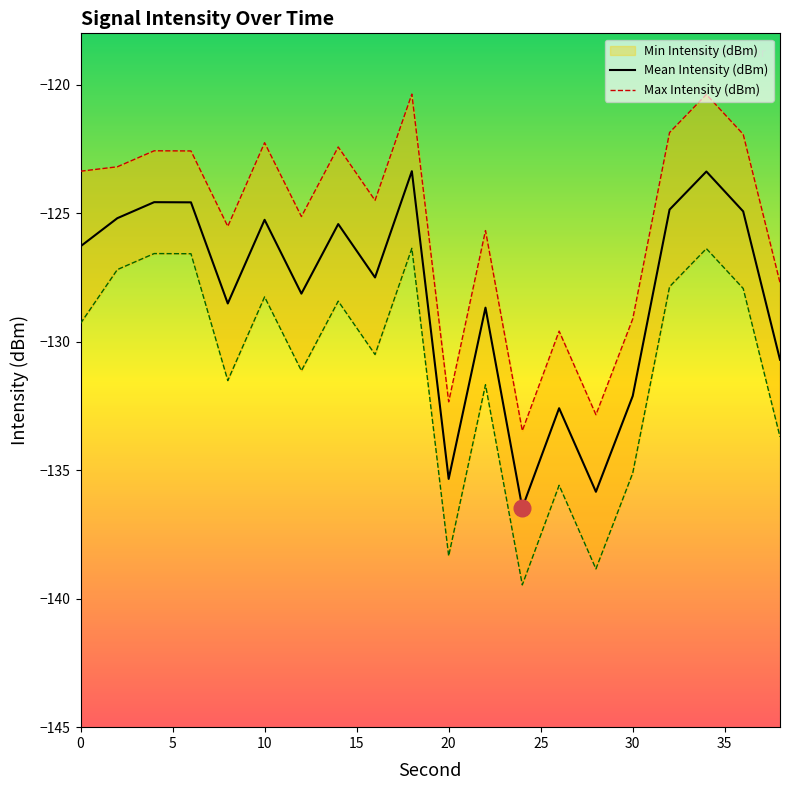

Count the number of categories in the chart.

20